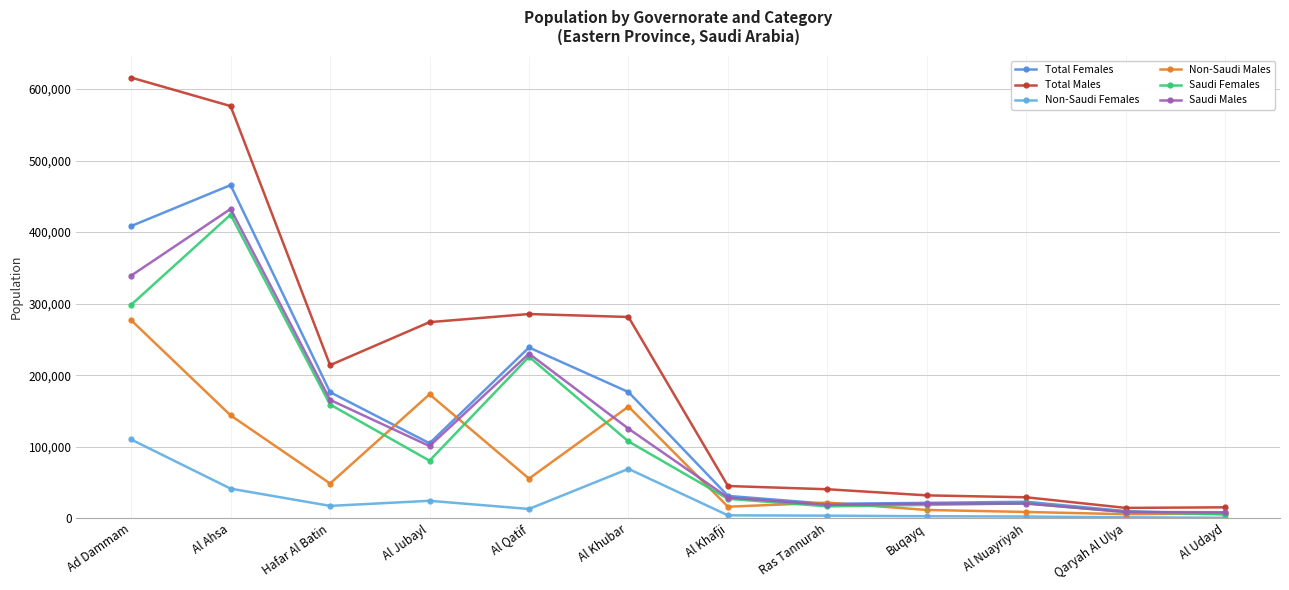

The Total Males series shows 40527 at Ras Tannurah. True or false?

True